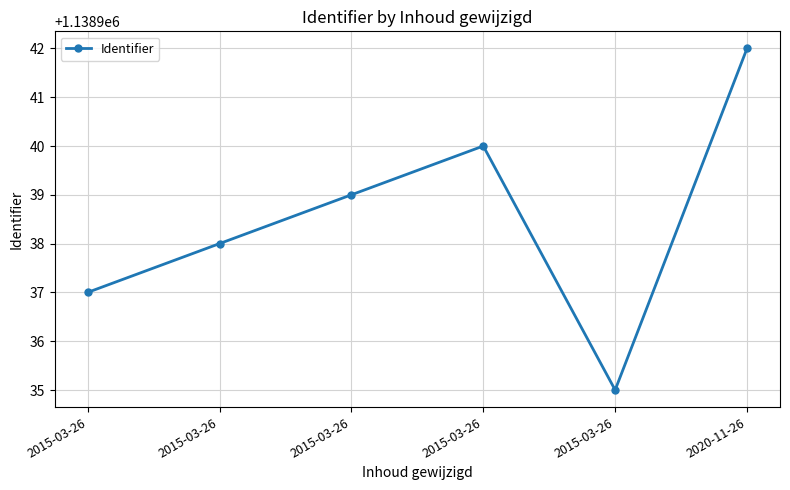

Is this an area chart (filled region under the line)?

No